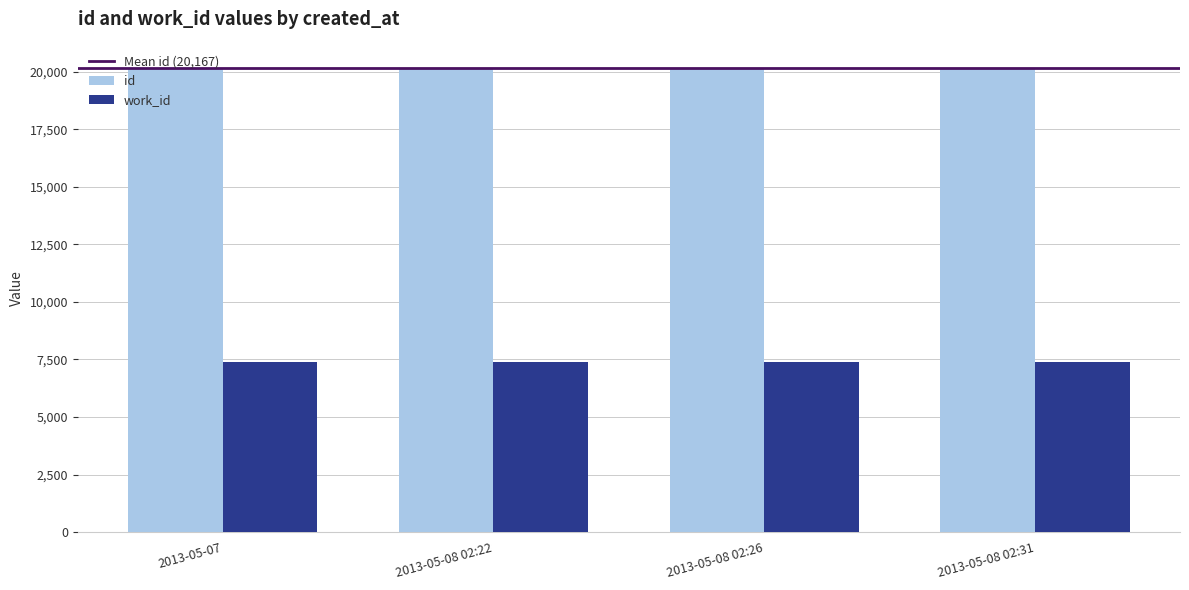

What is the lowest value of the id series?

20161